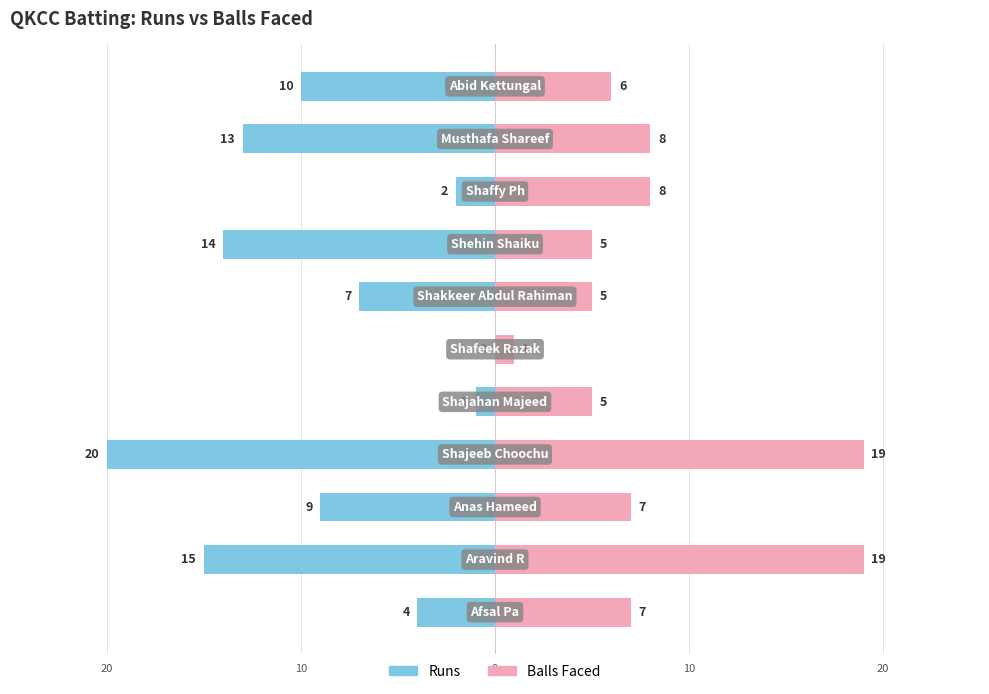

The value of Runs at 9 is -22. True or false?

False